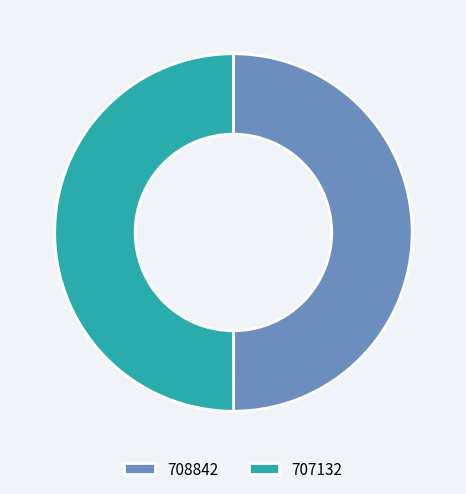

The 708842 slice represents 50% of the pie. True or false?

True